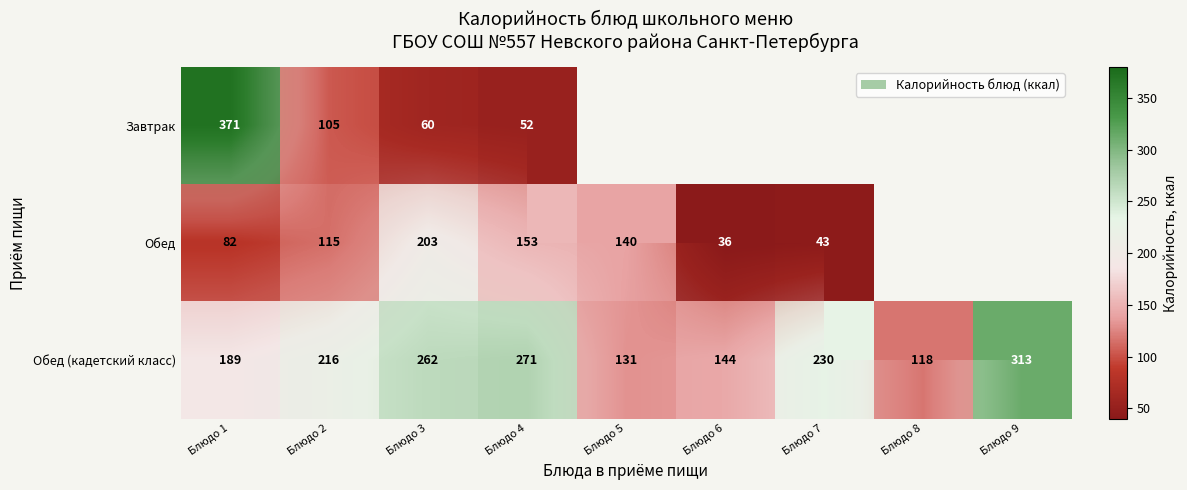

What is the highest value of the Завтрак series?

371.0